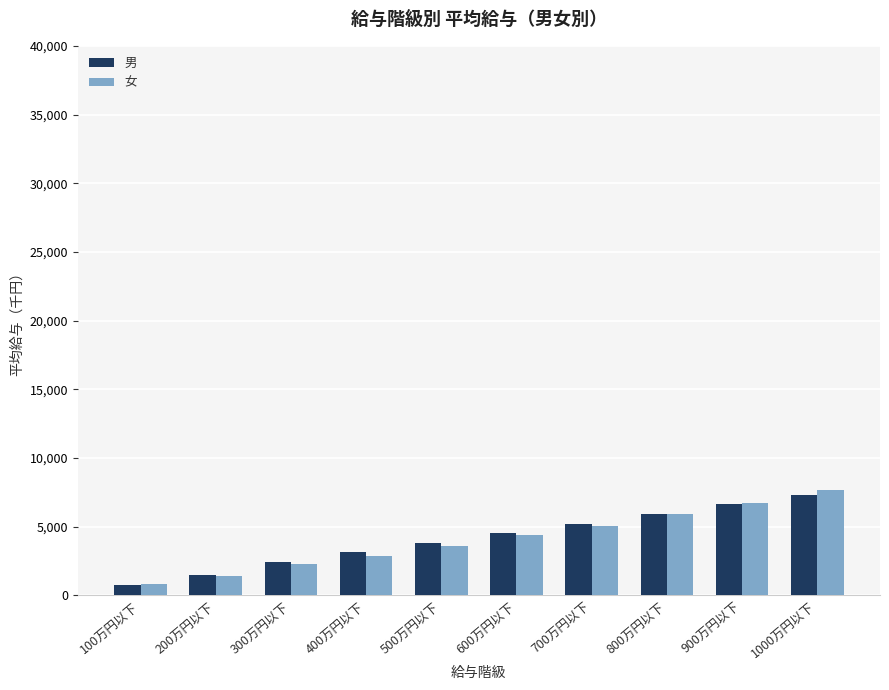

Reading left to right, what are all the values shown in this chart?

男: 763	1487	2411	3145	3846	4551	5206	5931	6622	7337
女: 810	1388	2263	2903	3601	4369	5074	5920	6704	7698